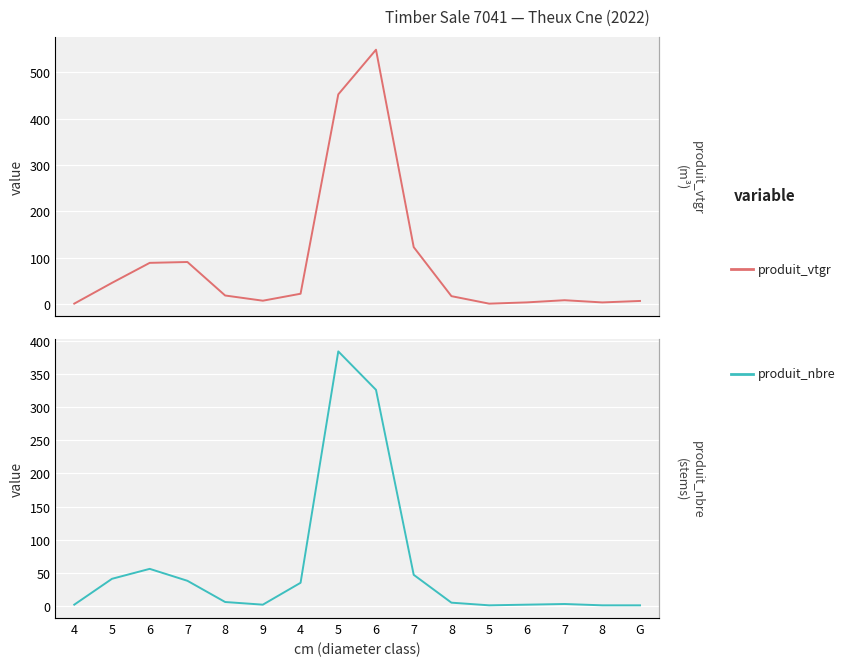

Is it true that produit_vtgr equals 3.9 at 6?

True